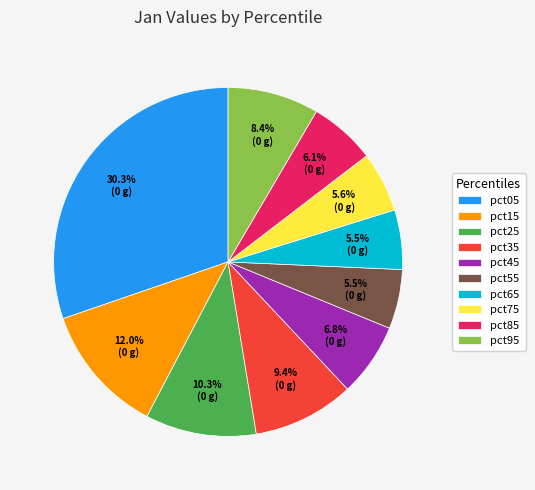

What portion of the pie excludes pct65?

94.5%